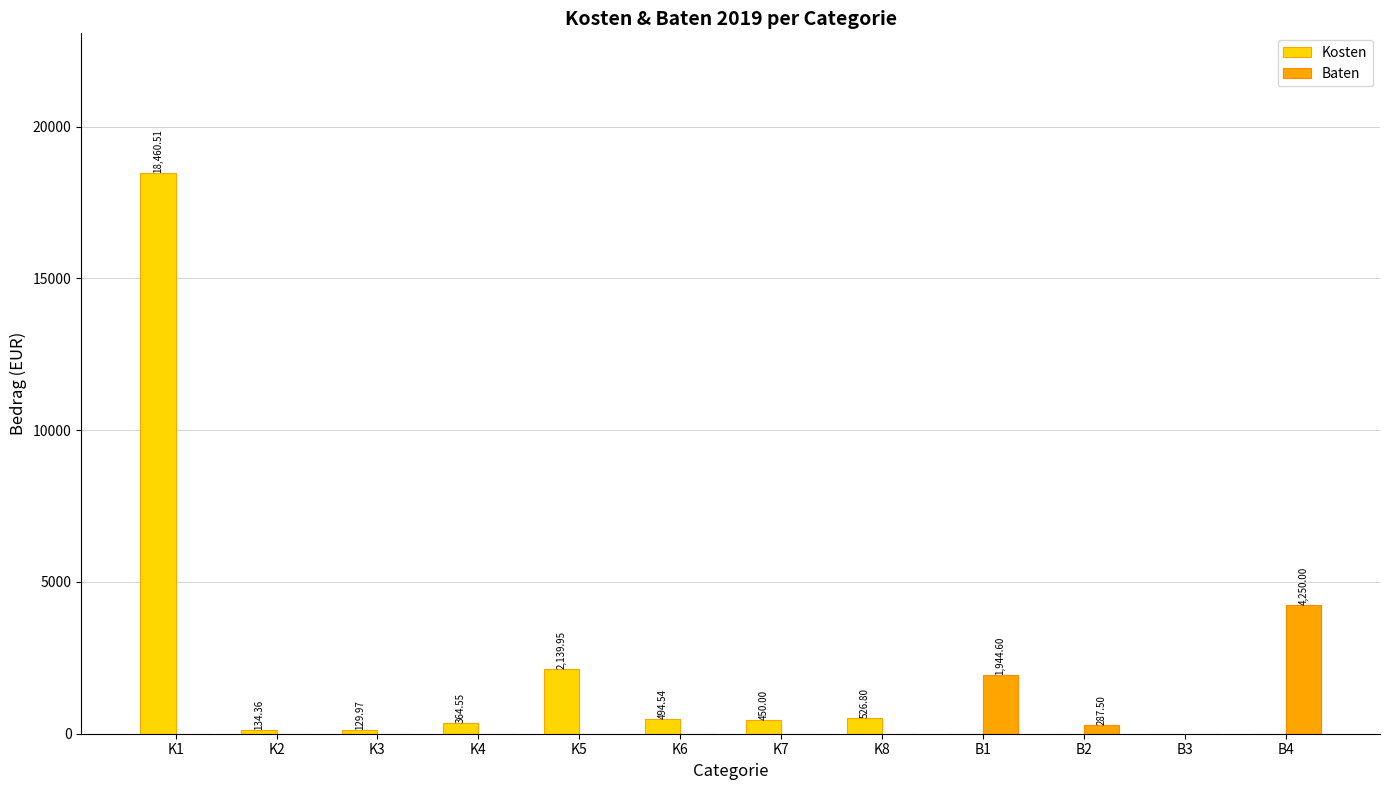

What is the sum of all Baten values?

6482.1